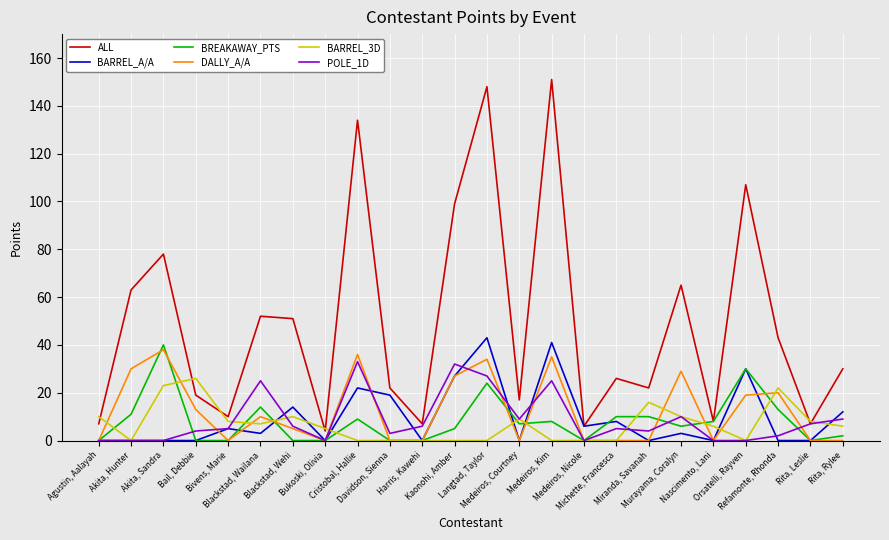

What is the maximum value for DALLY_A/A?

38